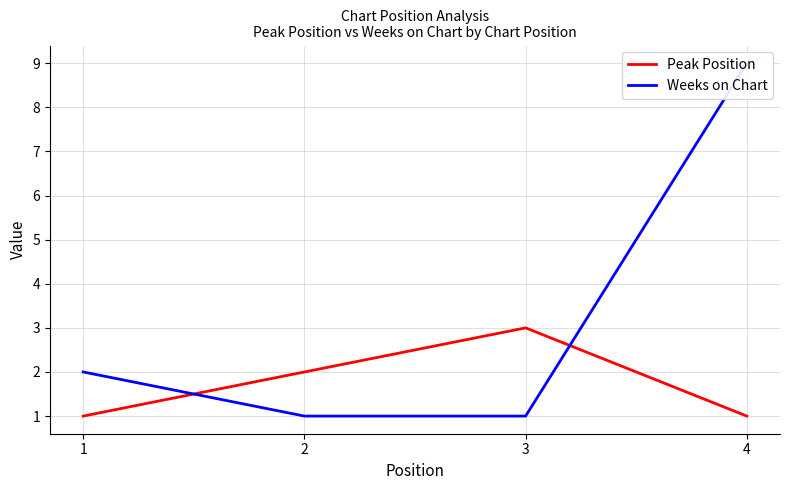

What is the value of the Weeks on Chart point at the 2nd from the left?

1